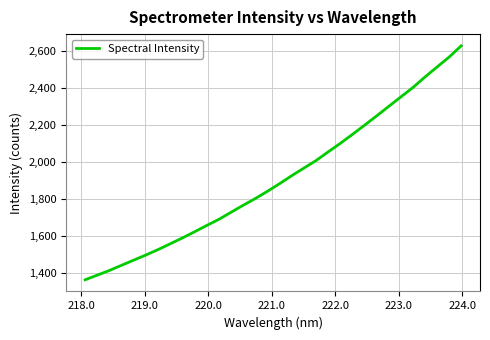

What is the difference between the maximum and minimum values?

1266.5